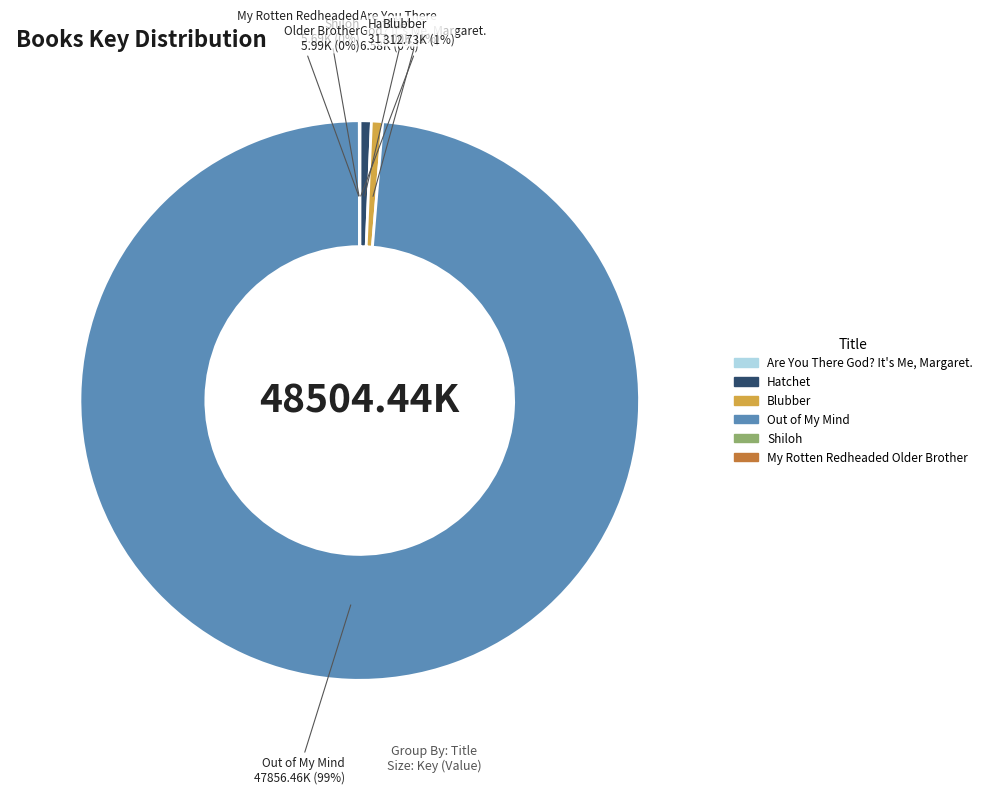

Does Blubber account for over 50% of the chart?

No